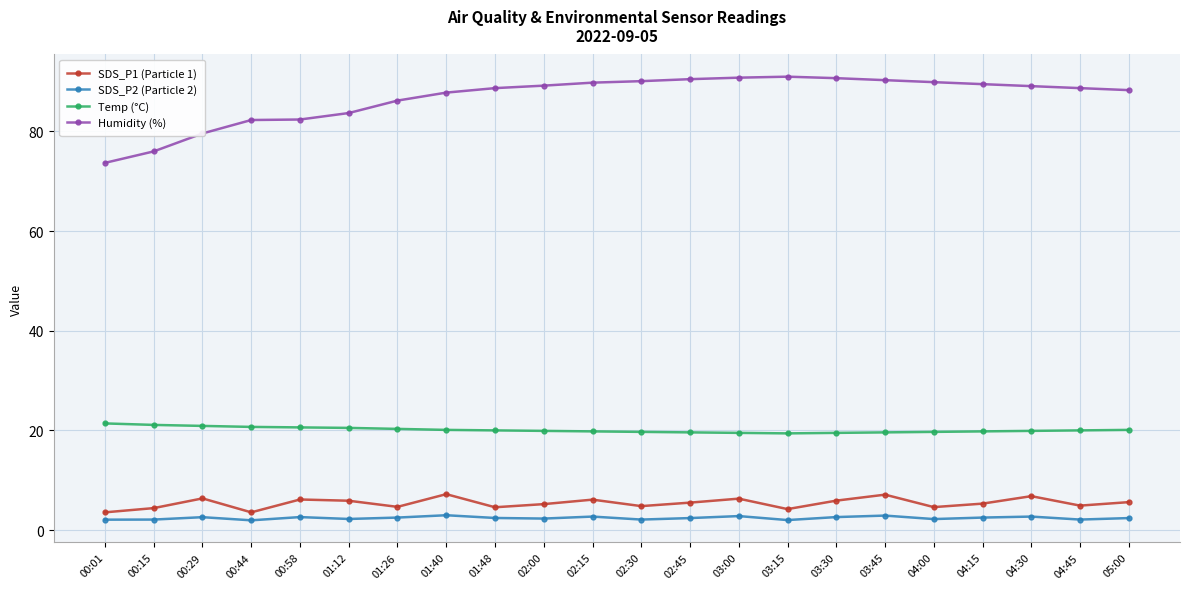

What is the greatest value displayed?

91.0